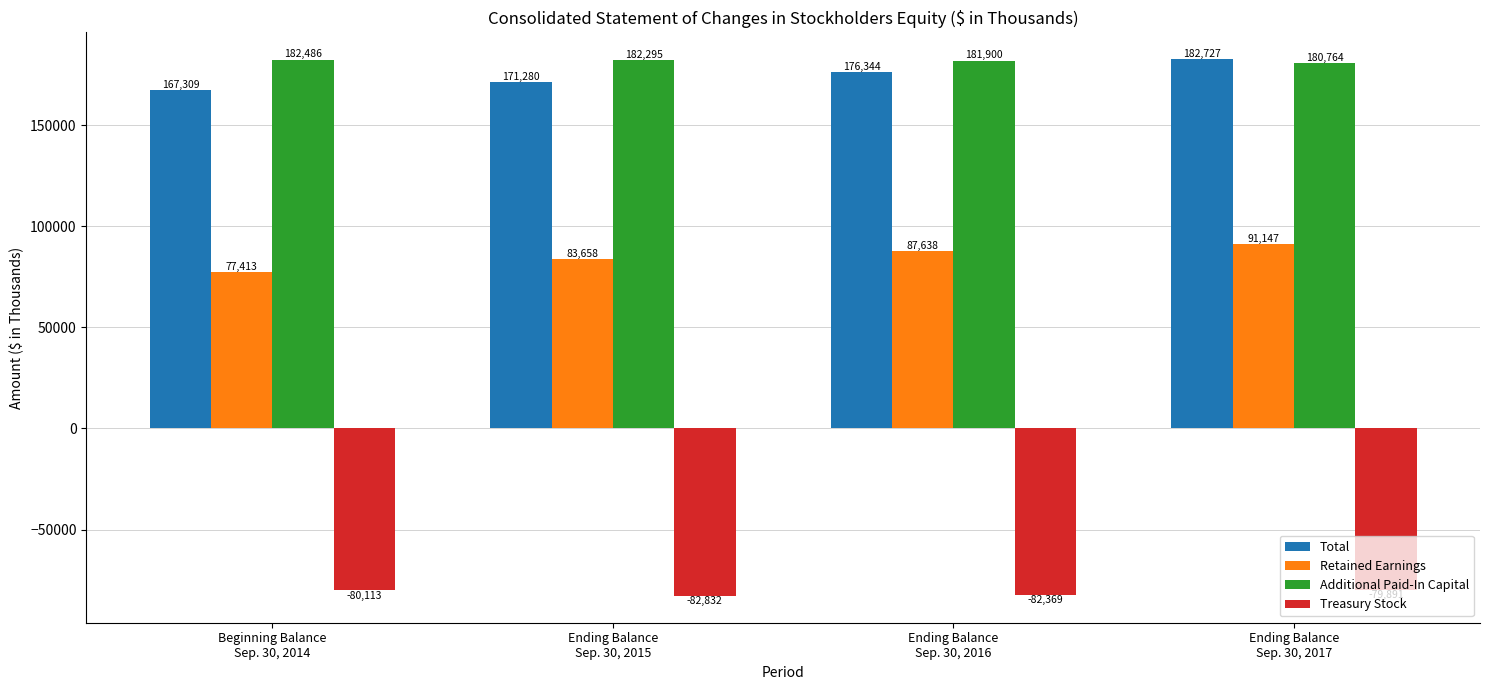

At which label does Total reach its peak?

Ending Balance
Sep. 30, 2017